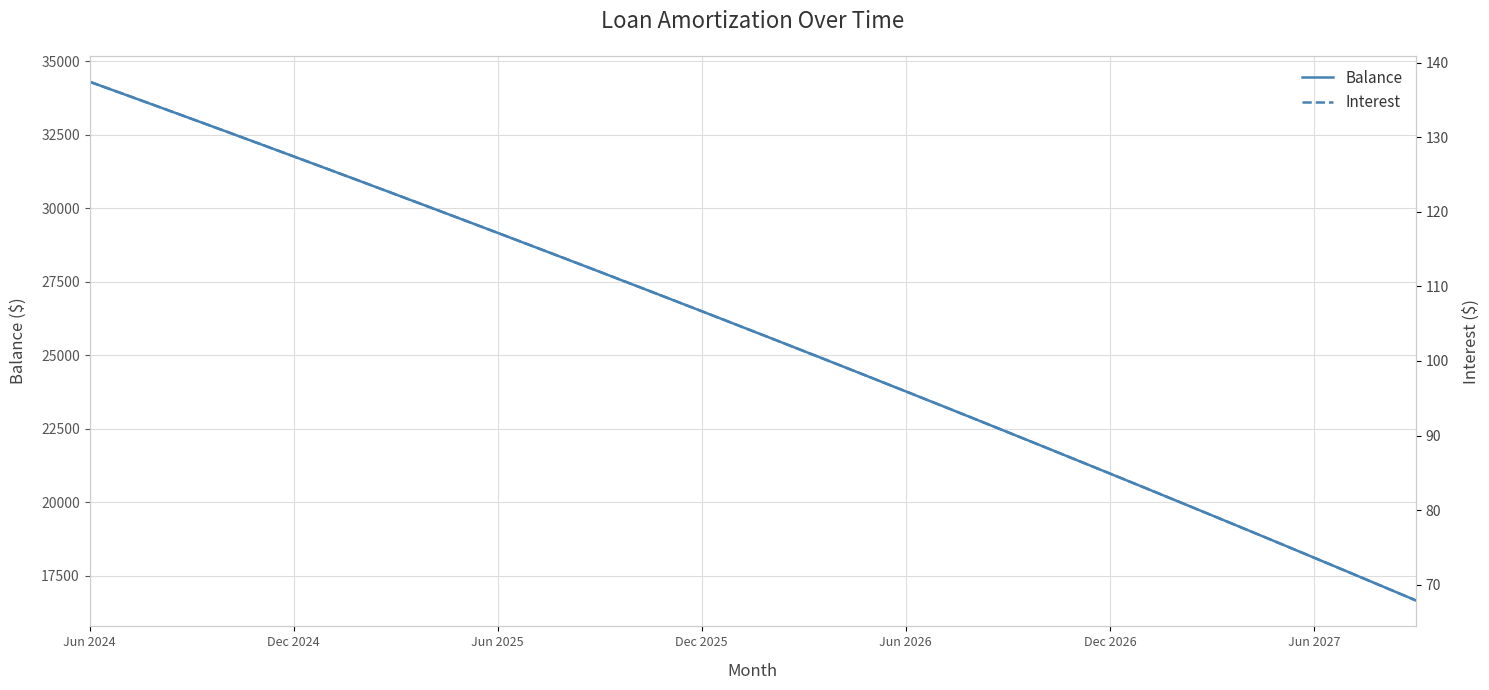

How many values in the Interest series are below 104?

20